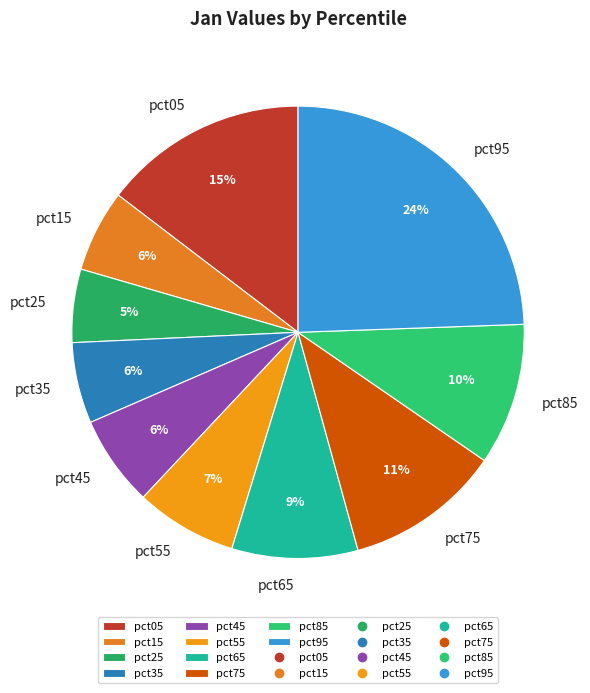

Is the sum of pct85 and pct05 greater than half?

No